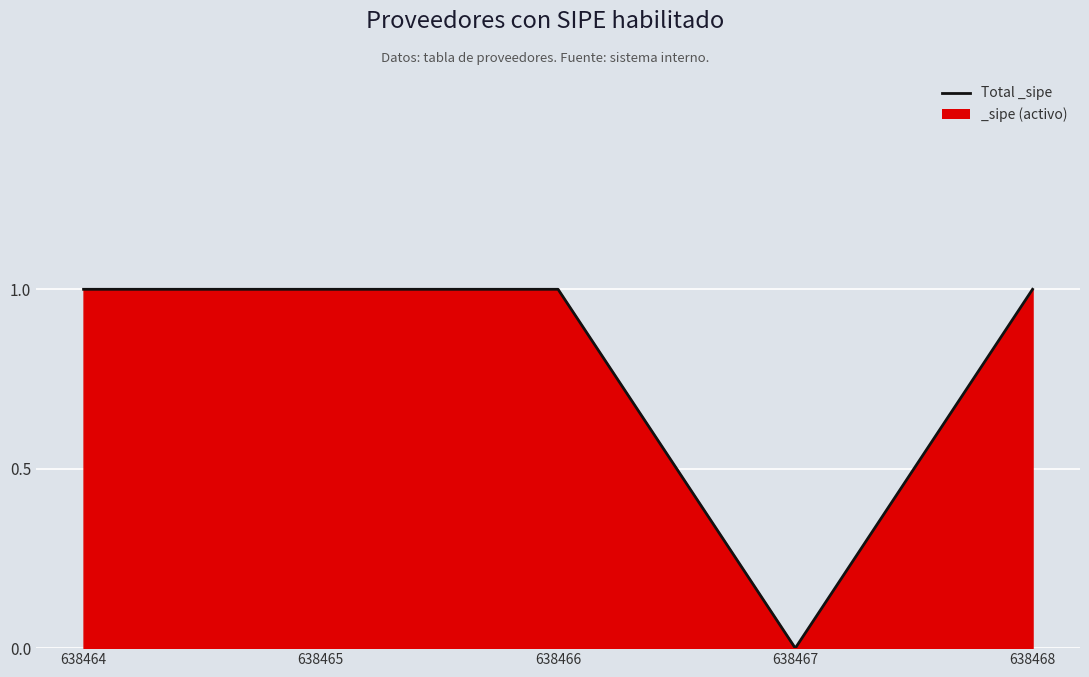

What is the maximum value shown in the chart?

1